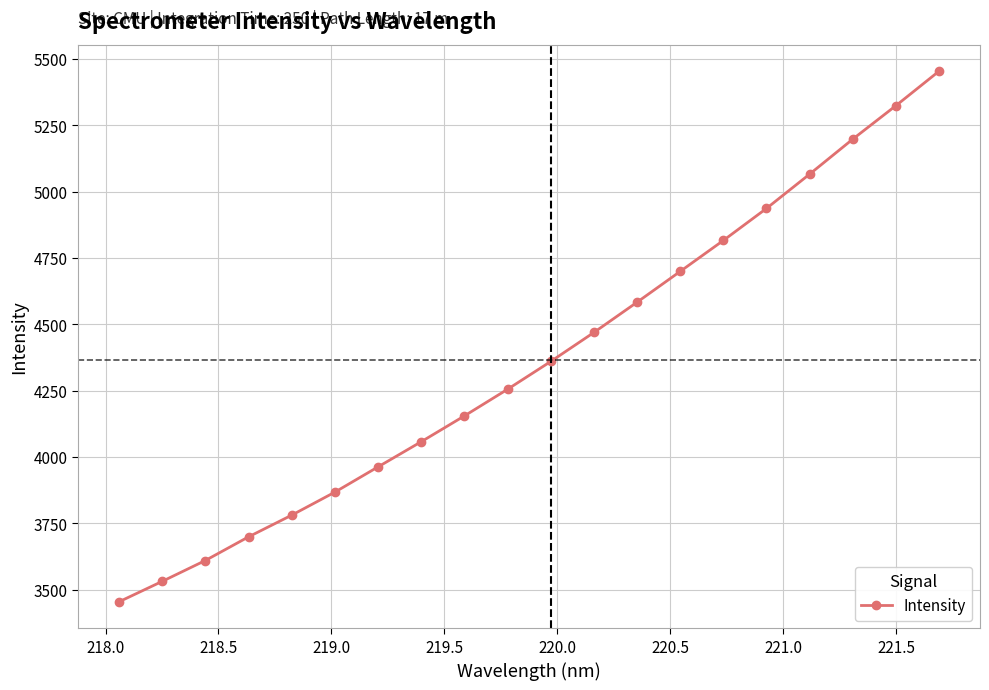

What is the smallest value displayed?

3454.3